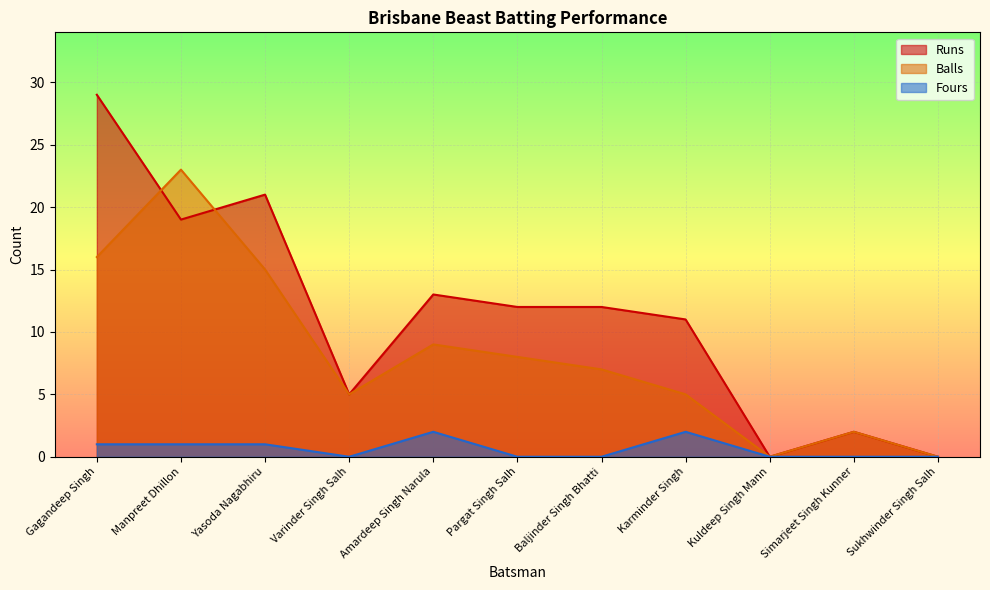

Which series has the largest total across all categories?

Runs